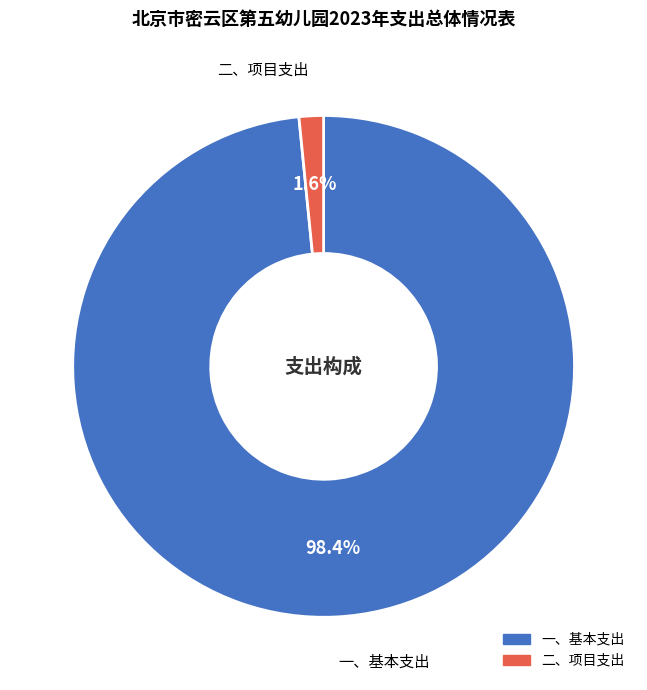

Which has a higher value, 一、基本支出 or 二、项目支出?

一、基本支出